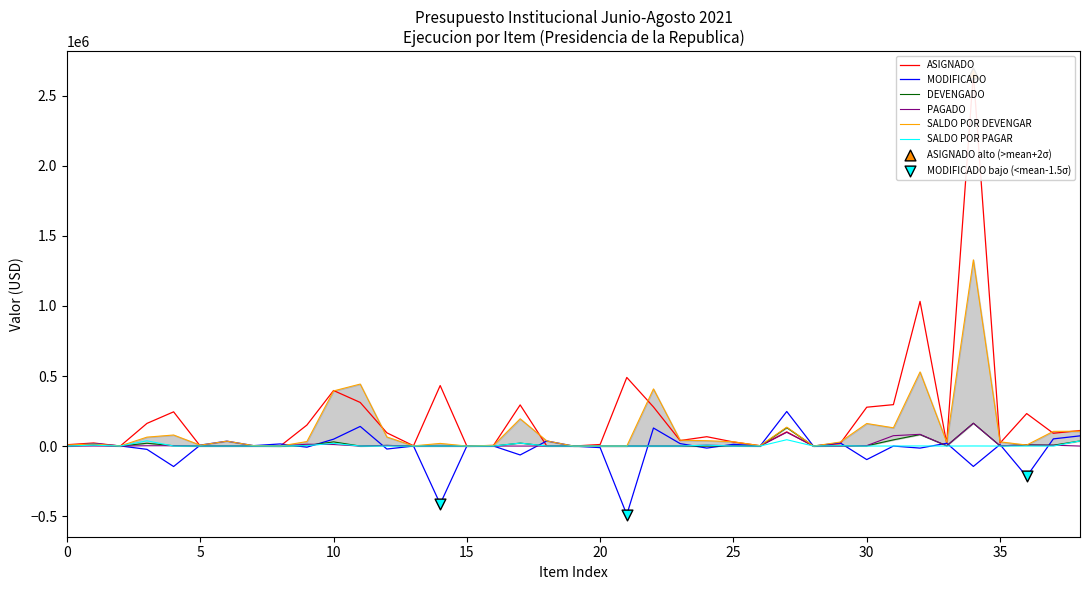

Which series reaches the maximum Y coordinate?

ASIGNADO